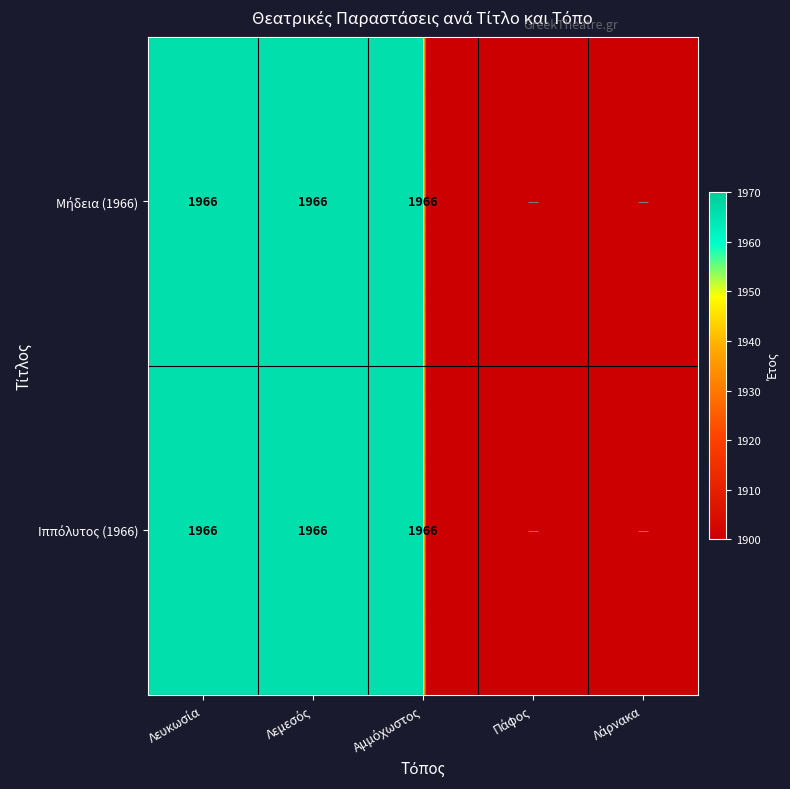

What is the sum of all Ιππόλυτος (1966) values?

5898